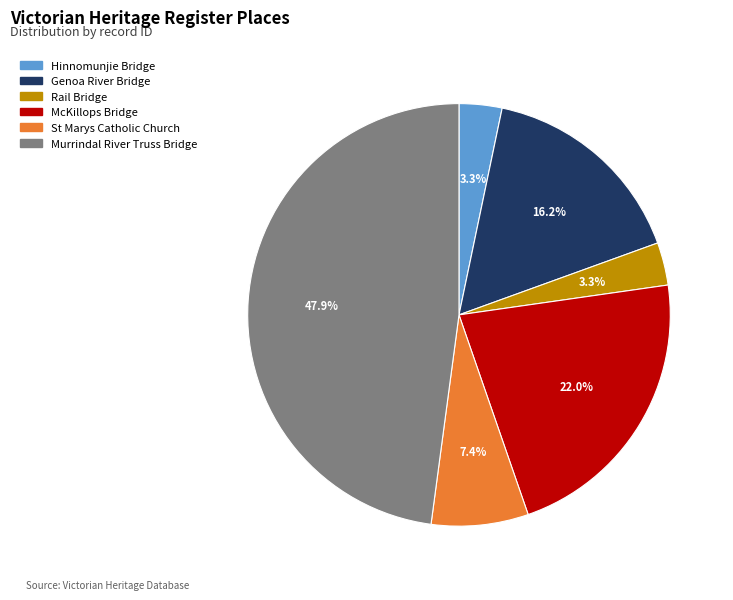

Which category has the biggest portion of the pie?

Murrindal River Truss Bridge